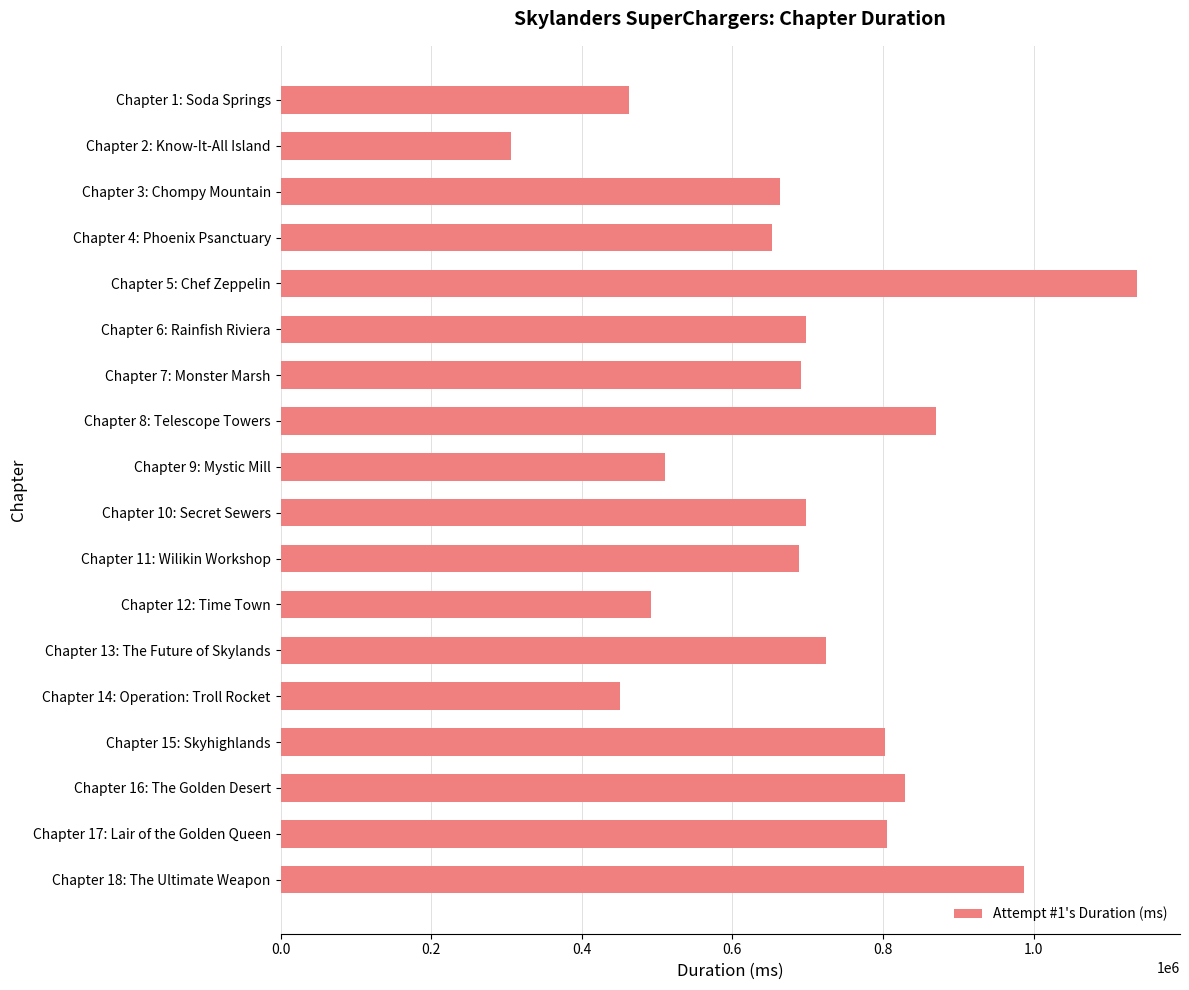

What is the value of the 1st bar from the top?

462245